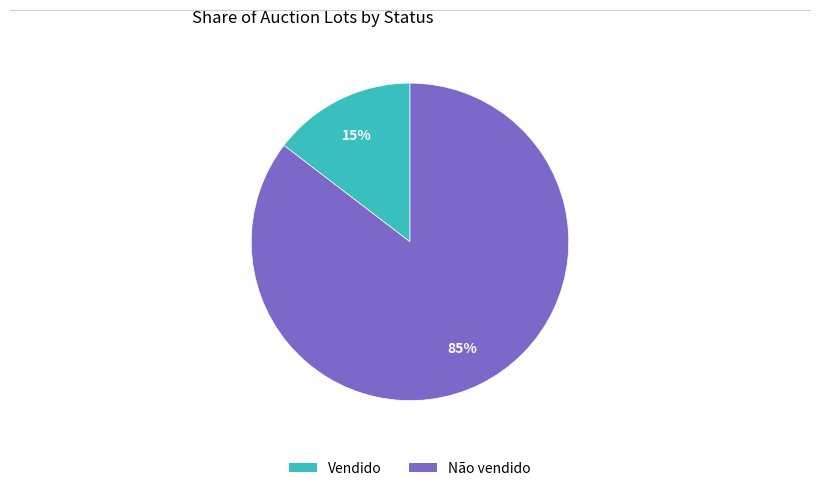

Do Não vendido and Vendido together represent more than half of the pie?

Yes